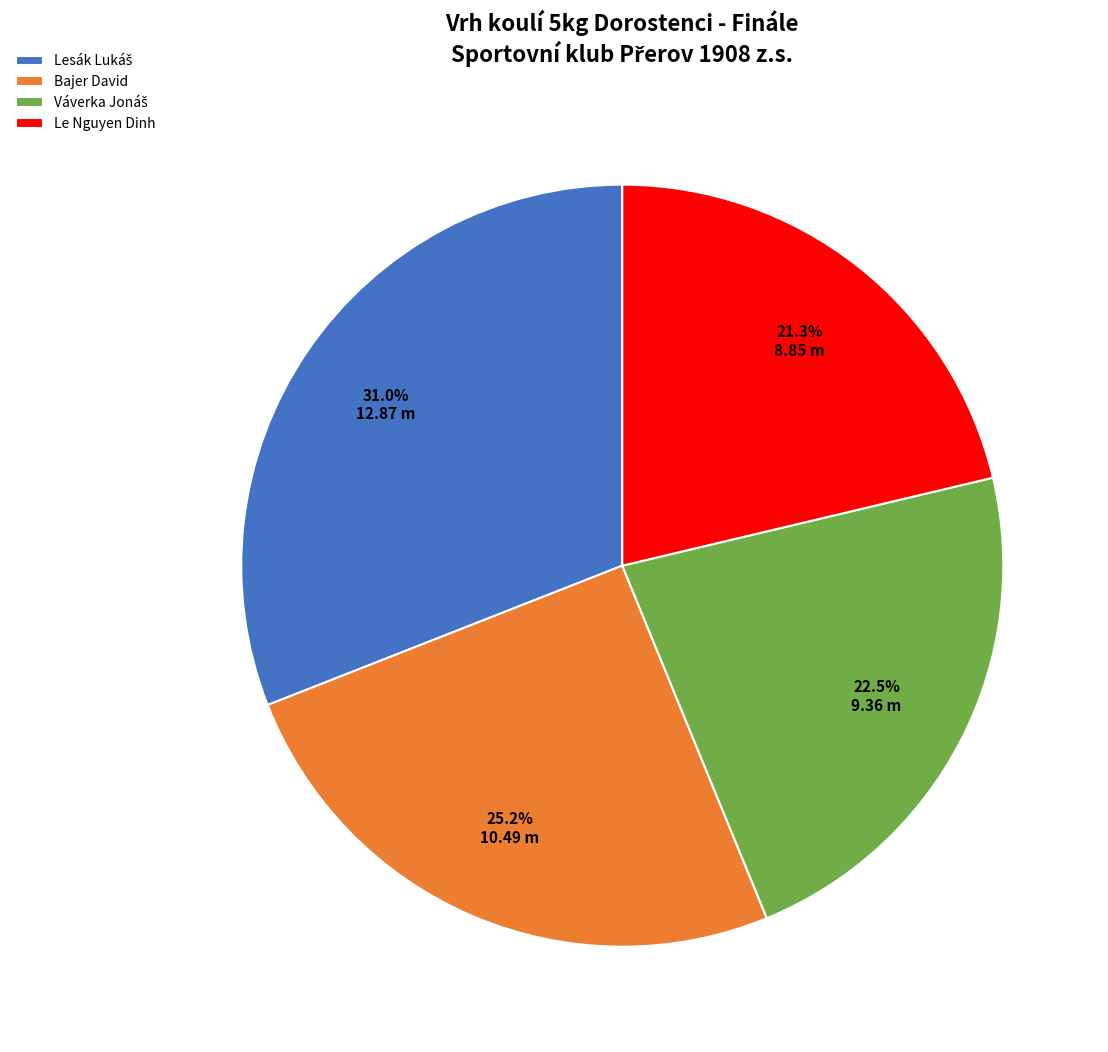

How many slices are in this pie chart?

4